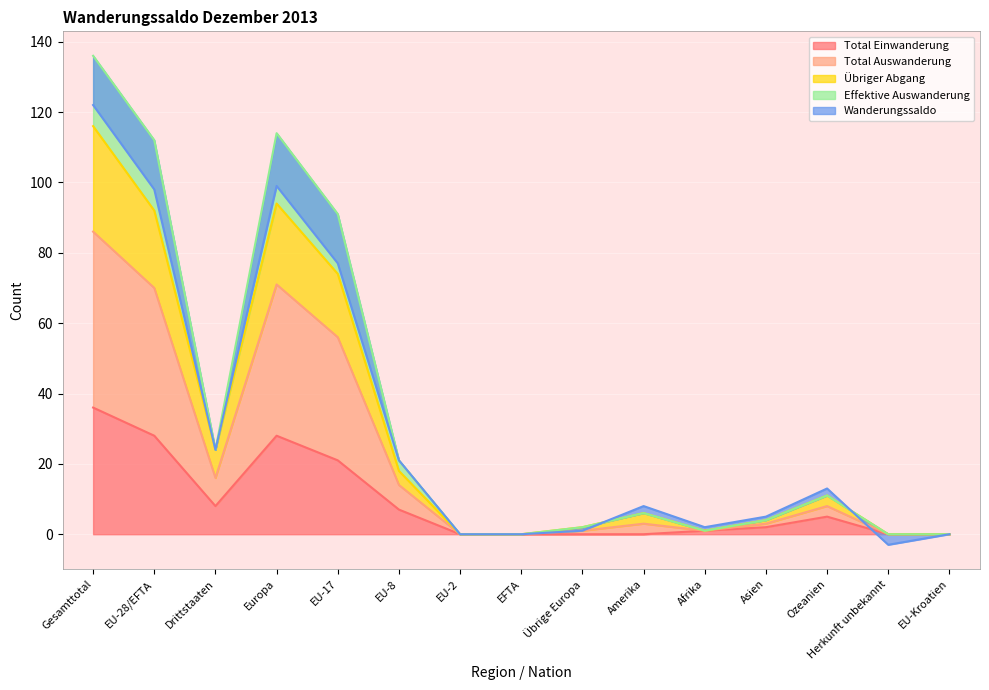

Which category has the highest value in the Total Einwanderung series?

Gesamttotal